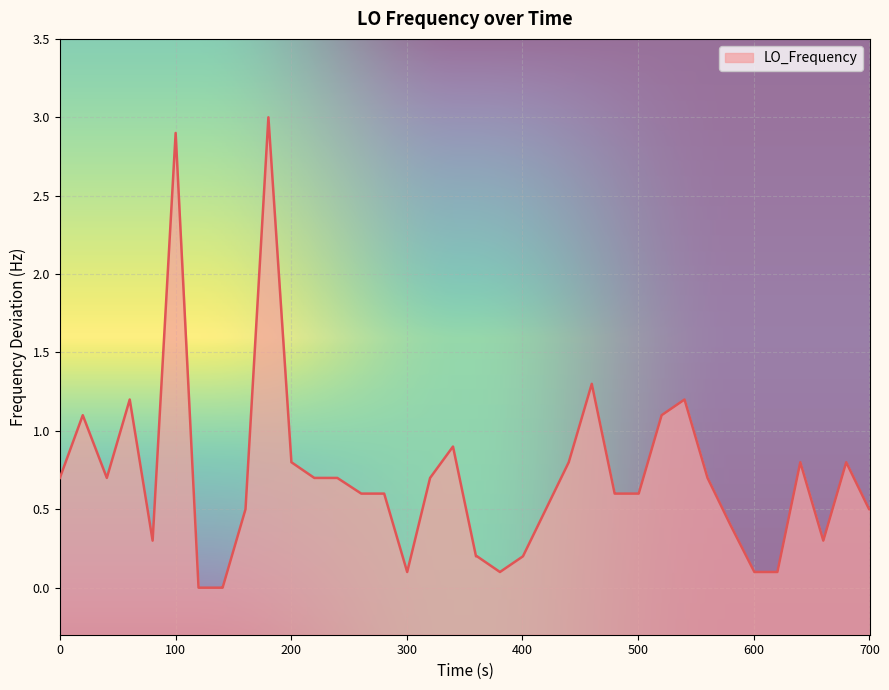

What is the greatest value displayed?

3.0